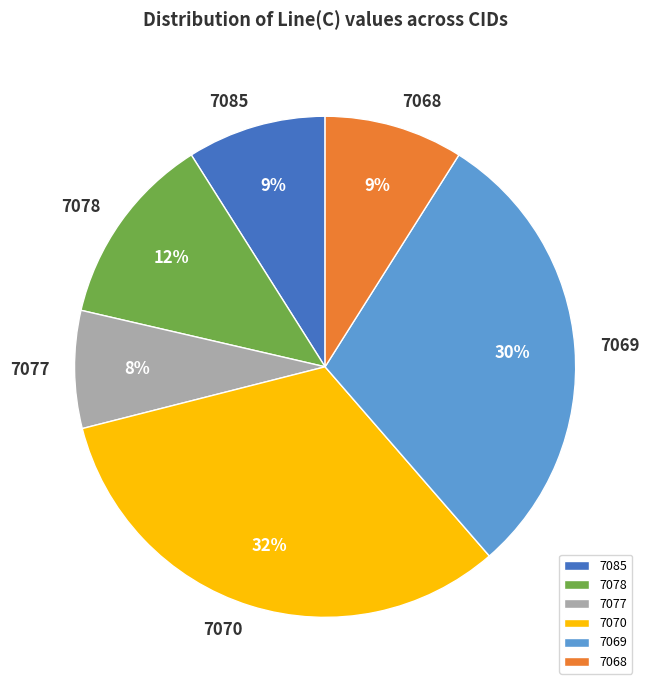

How many segments does this pie chart have?

6